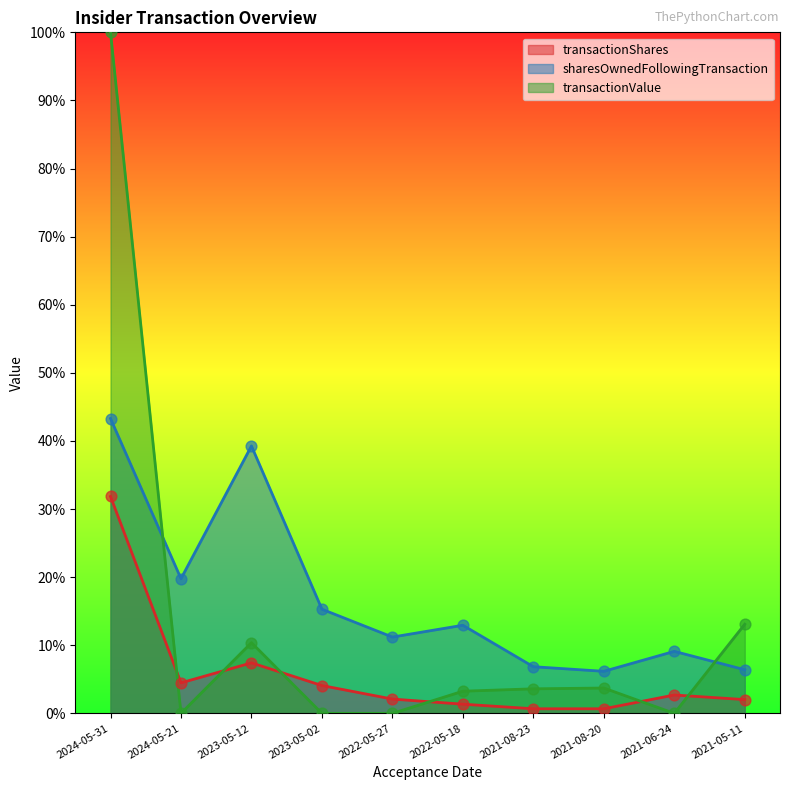

At which category is the sum across all series the highest?

2024-05-31